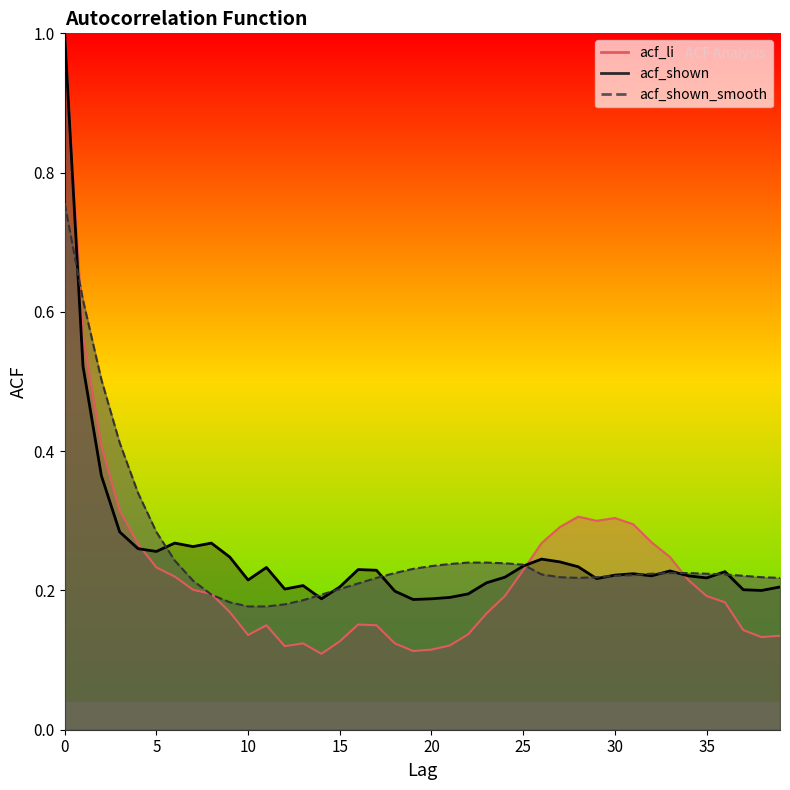

Count the number of categories in the chart.

40